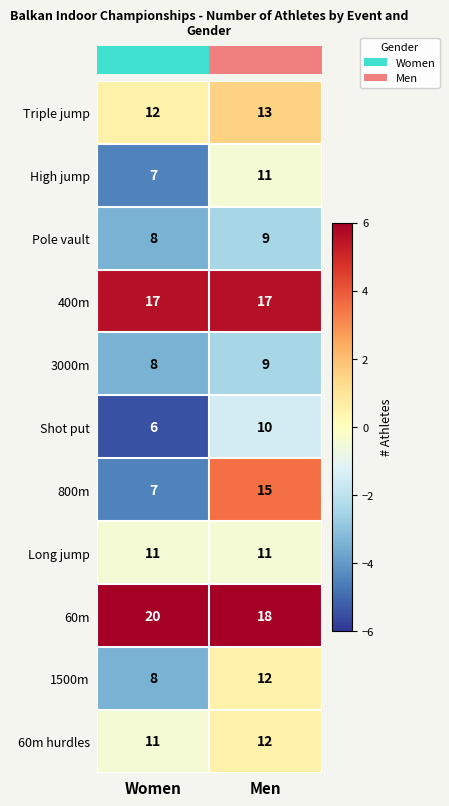

Which category has the lowest value across all series?

Women